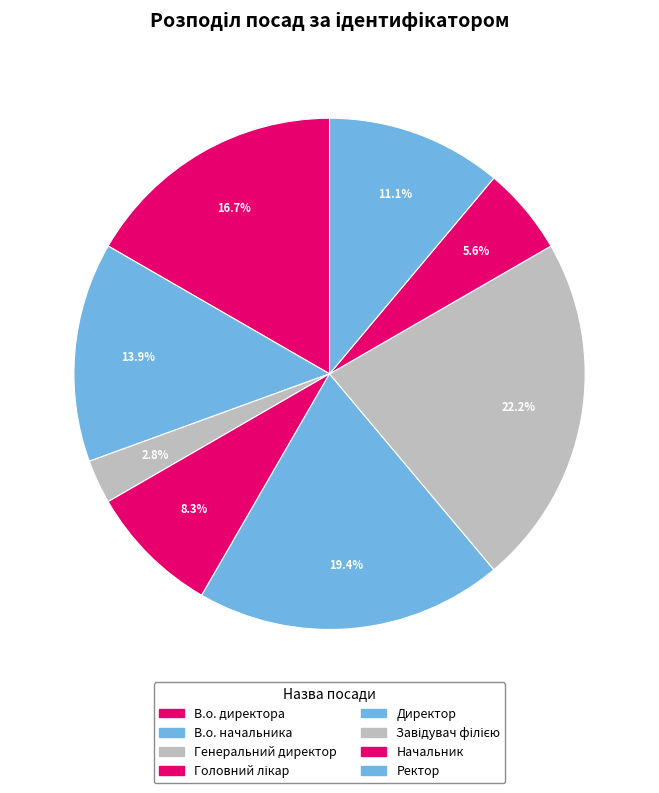

How many segments does this pie chart have?

8